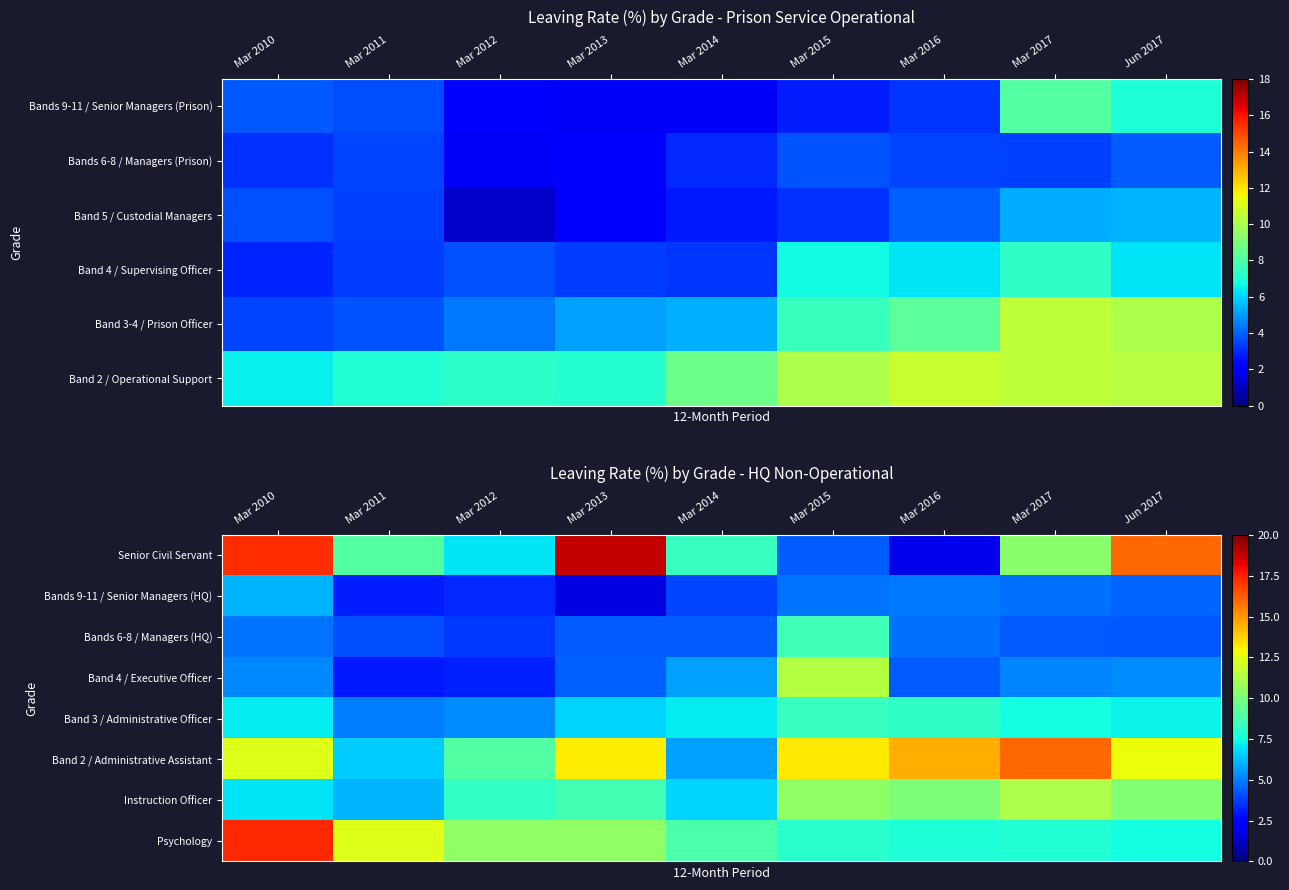

Which category has the highest value in the Bands 6-8 / Managers (HQ) series?

Mar 2015